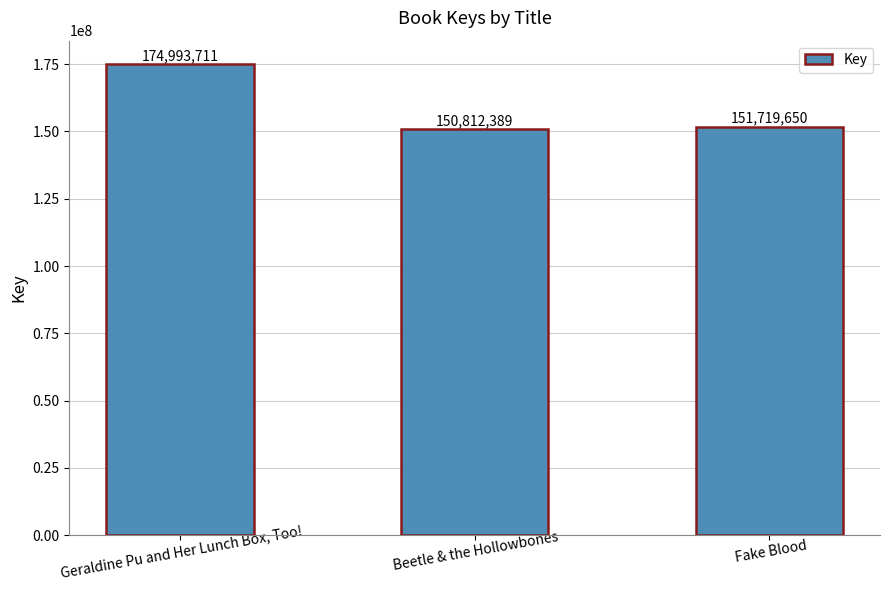

Count the number of categories in the chart.

3